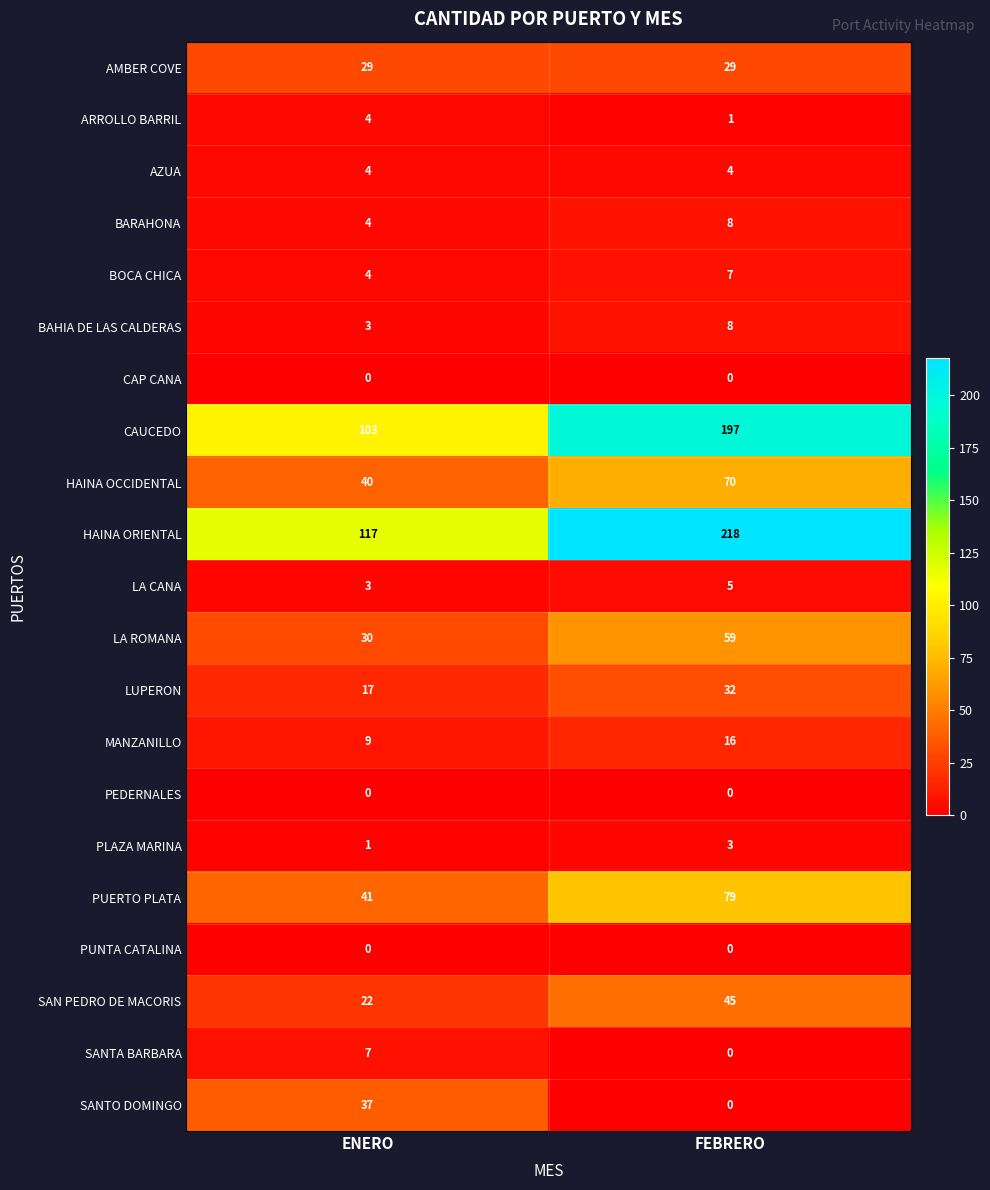

What is the total value across all series at ENERO?

475